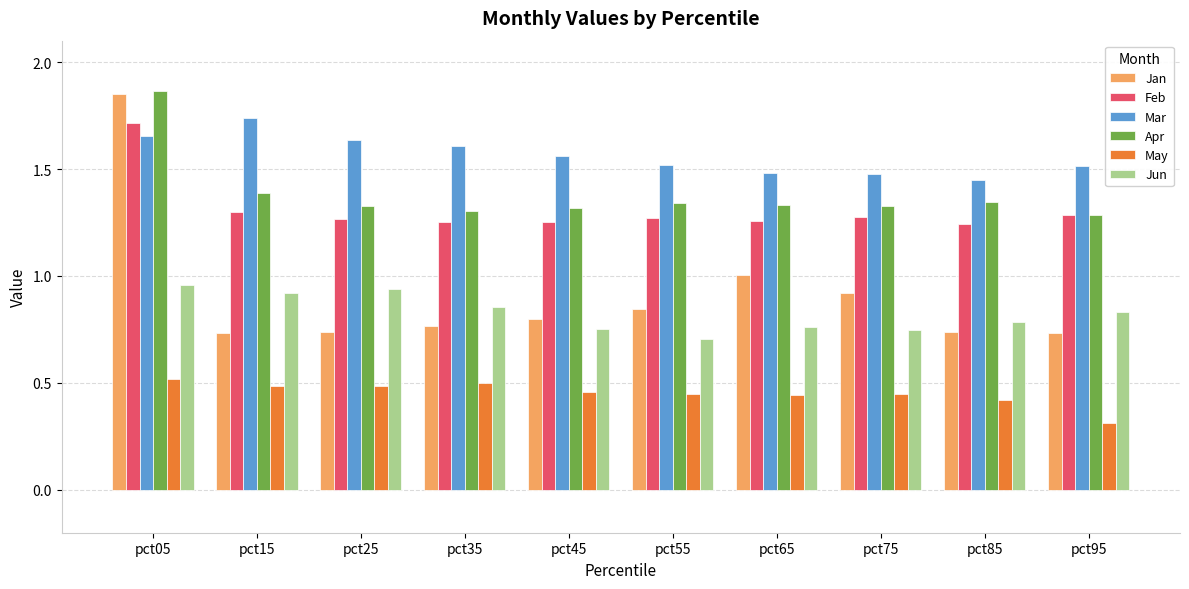

The Feb series shows 0.7 at pct15. True or false?

False